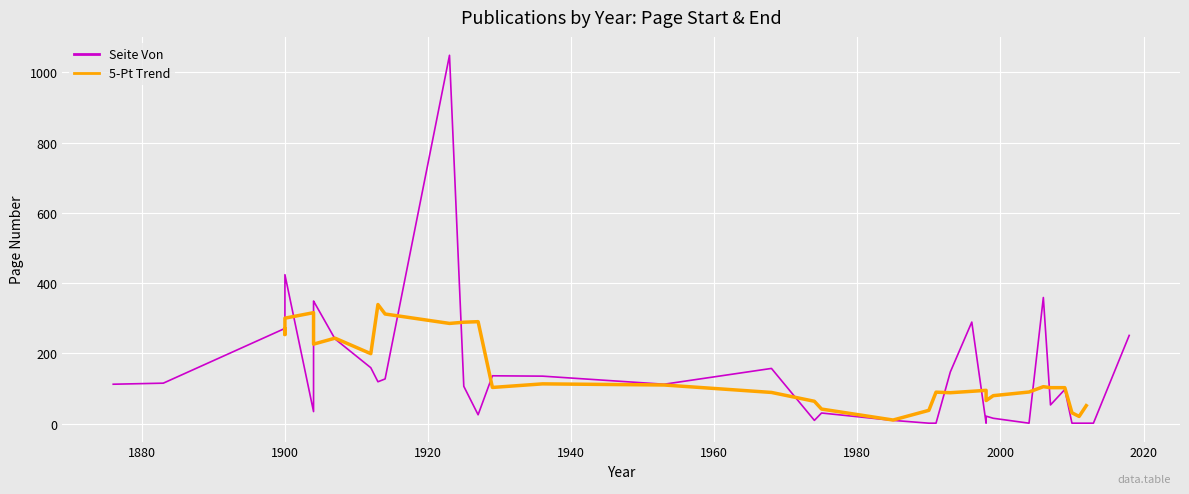

True or false: Publikationsjahr and Seite Bis intersect in this chart.

False